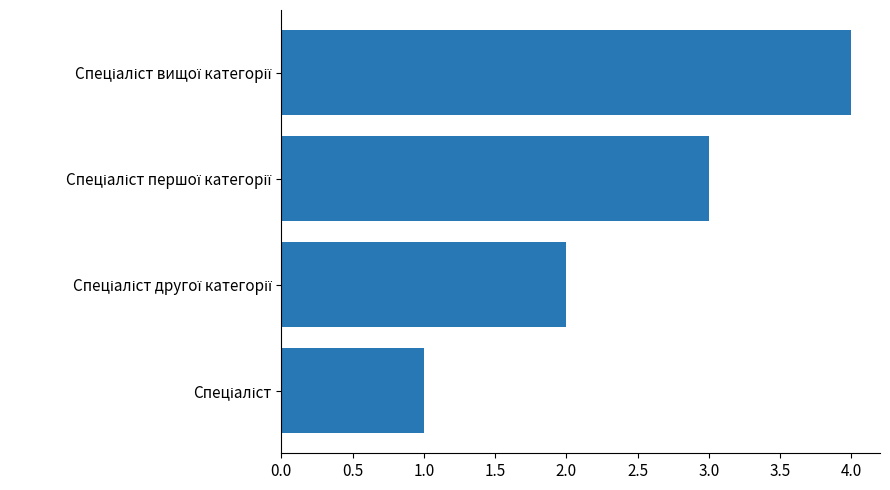

What is the maximum value shown in the chart?

4